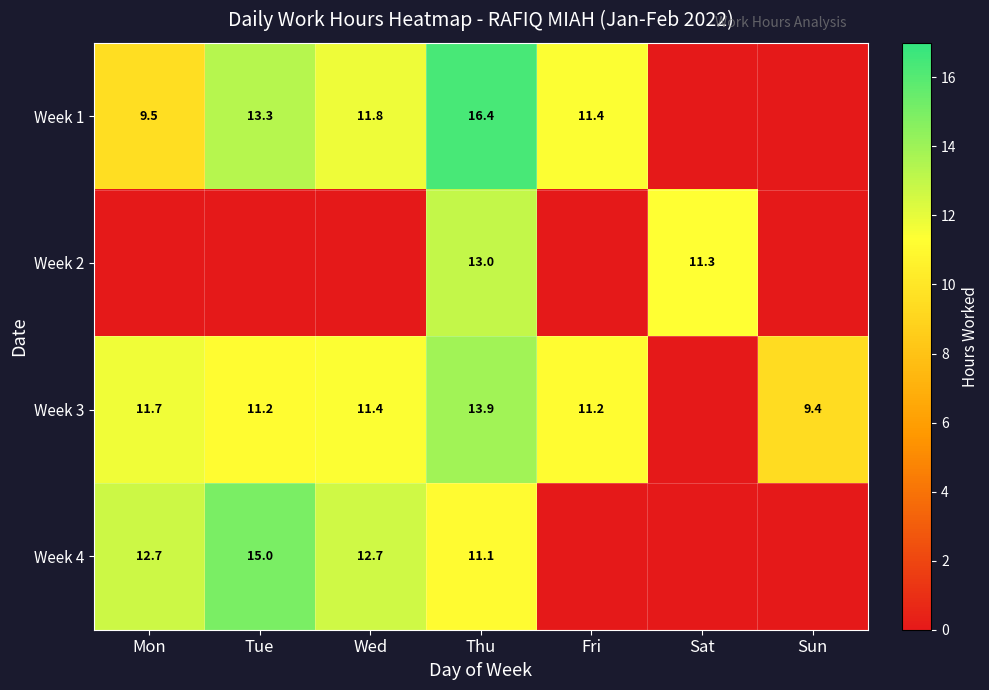

True or false: Week 4 has a value of 18.7 at Mon.

False